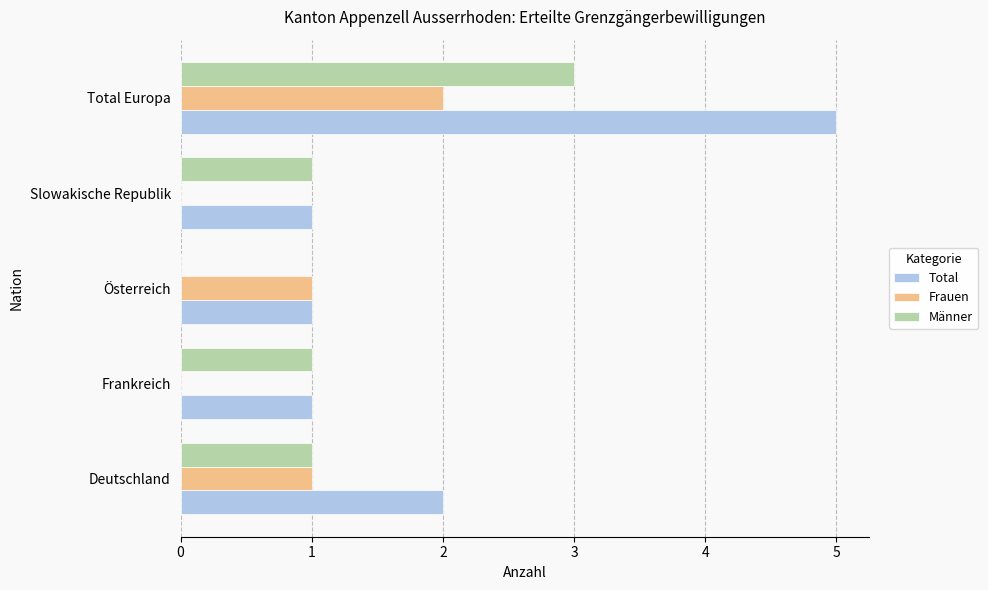

Which series has the largest total across all categories?

Total